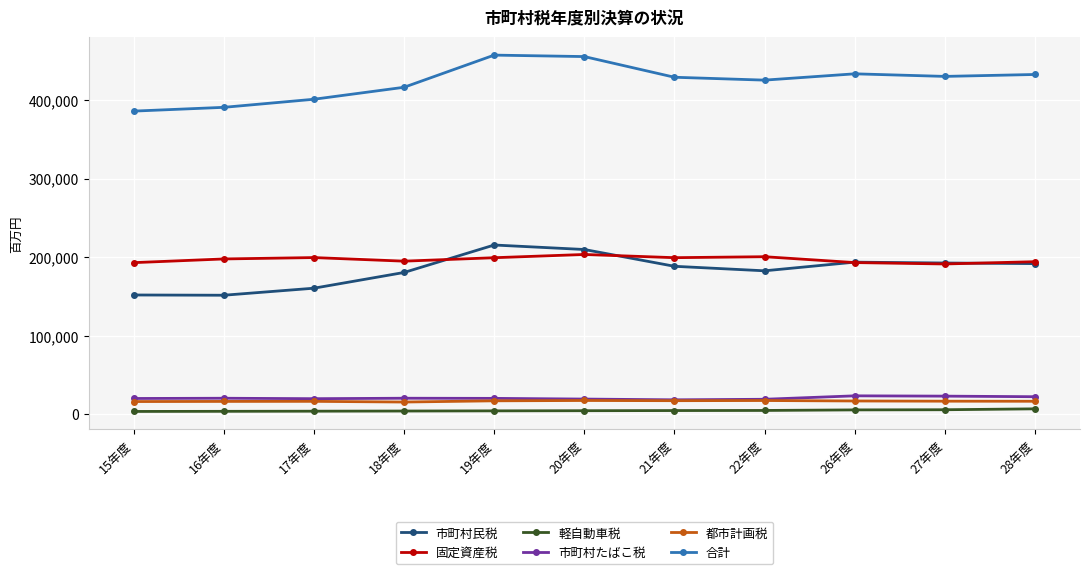

What is the difference between the maximum and minimum values in the 軽自動車税 series?

3323